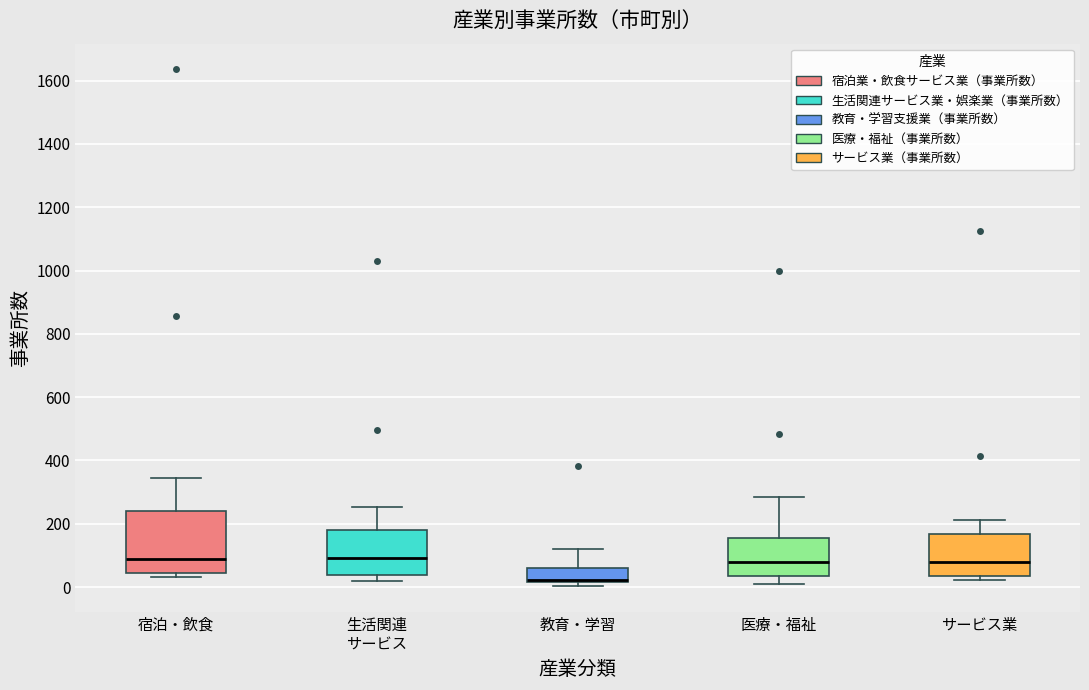

Reading left to right, transcribe this box plot: for each box, give where its median line is, the range the box spans, and where its two whiskers end, as read against the y-axis. The values are not printed on the chart, so give them approximately, as read against the axis.

宿泊・飲食: median 80, box 40 to 240, whiskers 40 (just below the box's lower edge) to 340
生活関連 サービス: median 100, box 40 to 180, whiskers 20 to 260
教育・学習: median 20 (just above the box's lower edge), box 20 to 60, whiskers 0 to 120
医療・福祉: median 80, box 40 to 160, whiskers 20 to 280
サービス業: median 80, box 40 to 160, whiskers 20 to 220